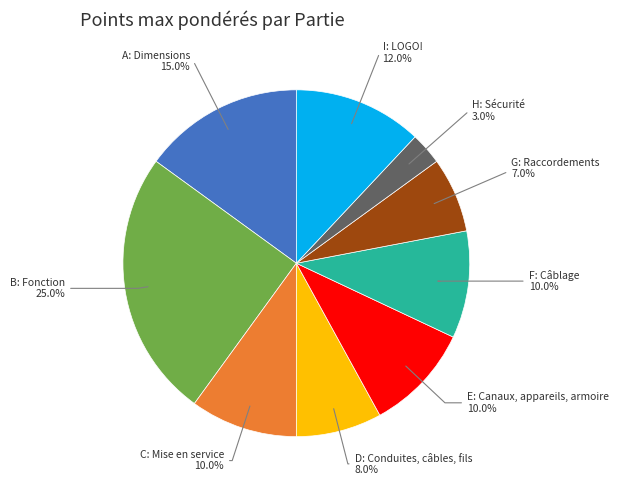

Does any single category account for the majority?

No